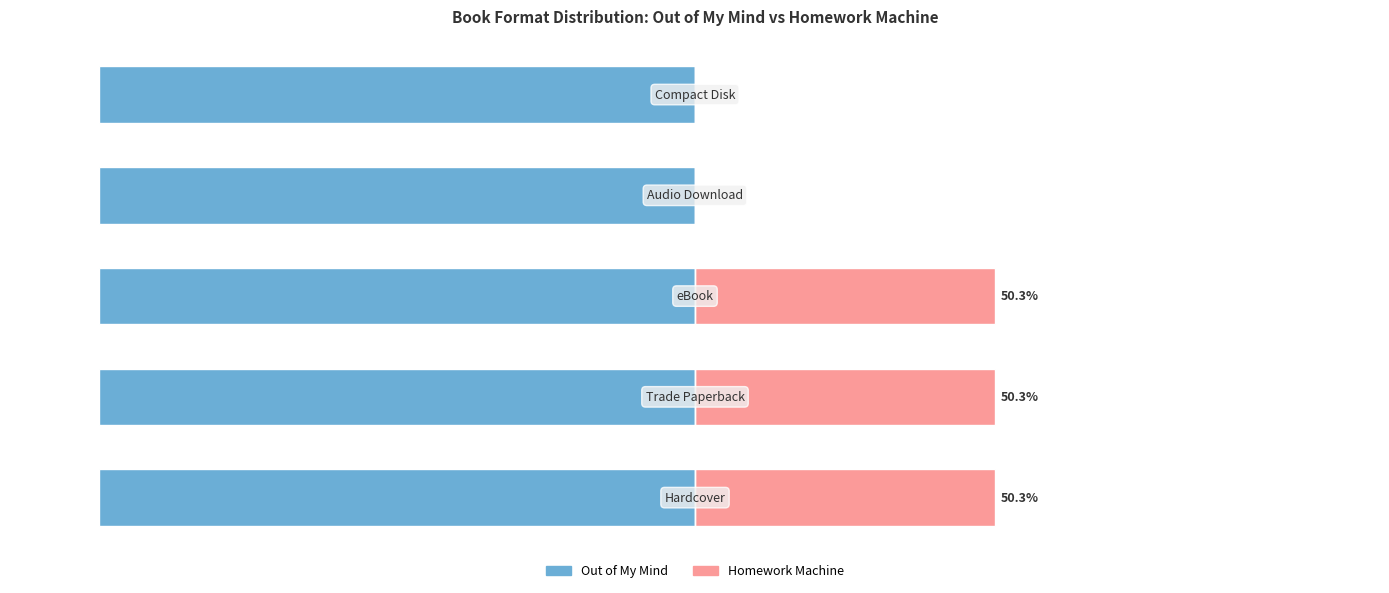

Which has a higher value, 2 or 4?

2